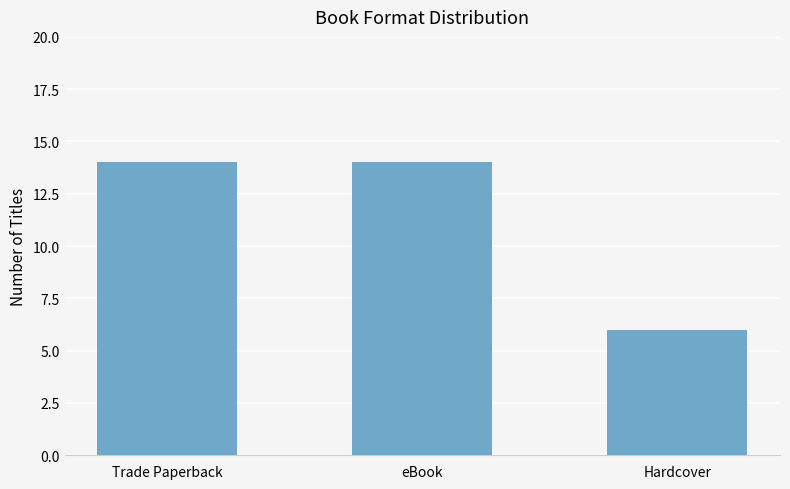

Is it true that the value at Hardcover is 2?

False